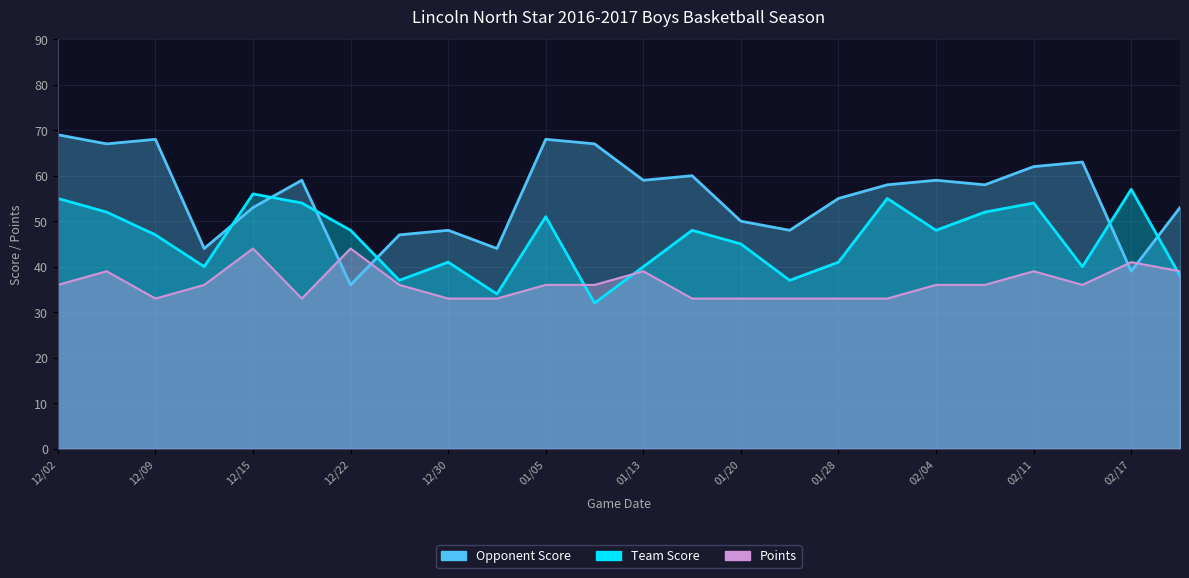

At 12/09, list the series in order from smallest to largest.

Points, Team Score, Opponent Score